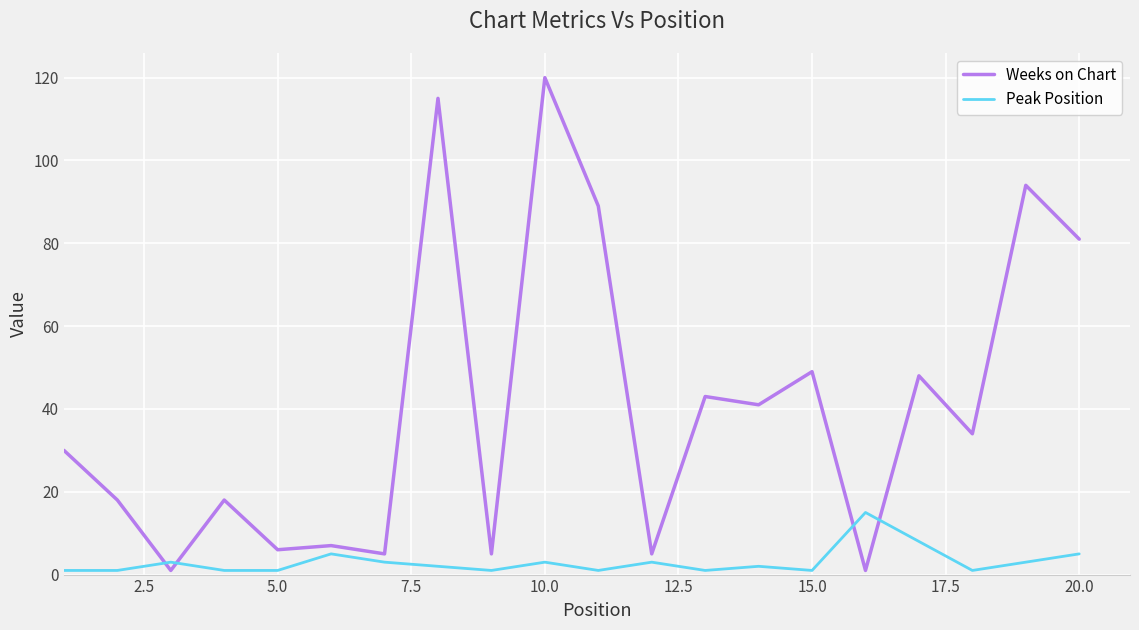

After their last crossing, which series has the higher values: Weeks on Chart or Peak Position?

Weeks on Chart